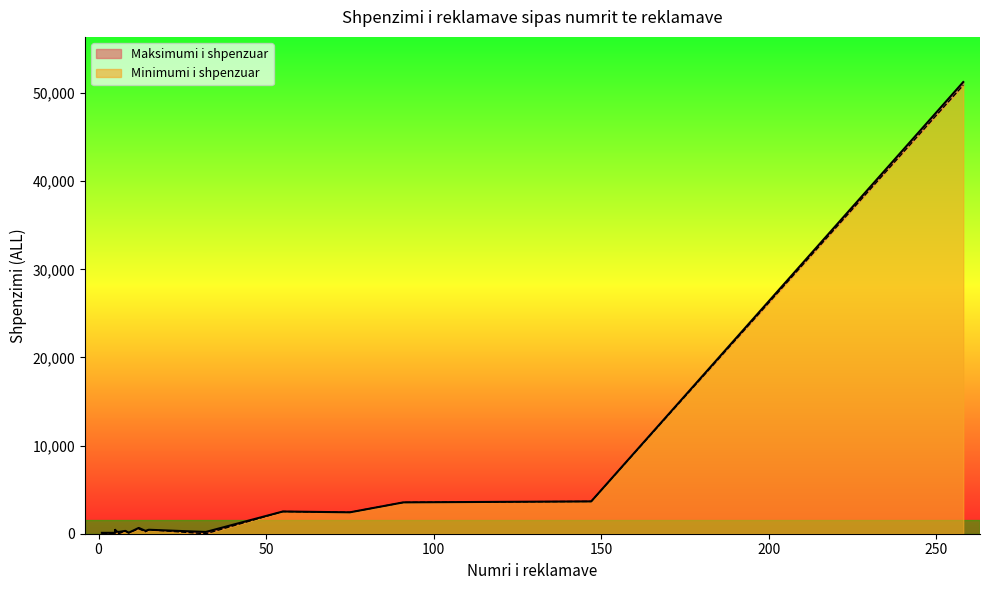

How many lines are shown in the chart?

2